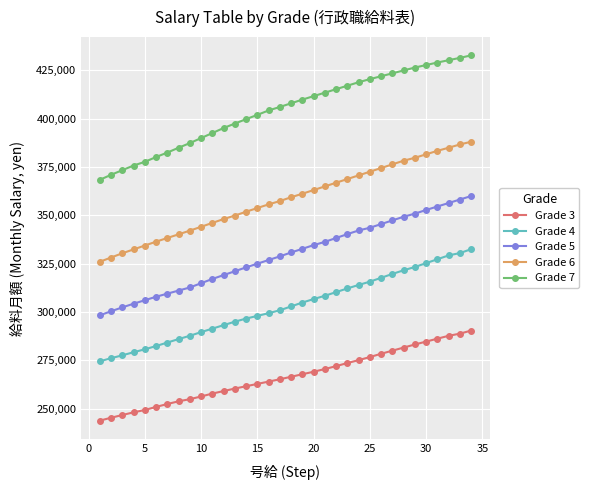

Which series has the widest spread of values?

Grade 7